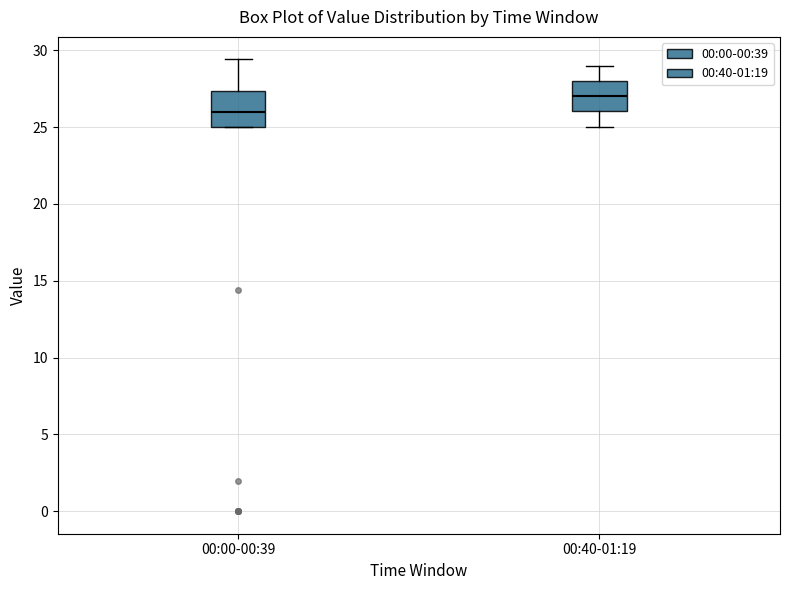

Which box's median line is the highest?

00:40-01:19